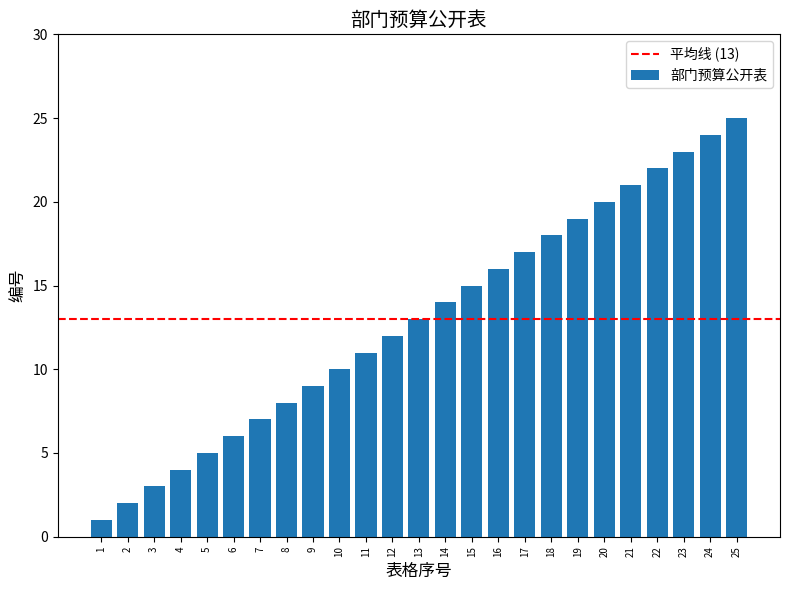

List the labels in order of value, largest first.

25, 24, 23, 22, 21, 20, 19, 18, 17, 16, 15, 14, 13, 12, 11, 10, 9, 8, 7, 6, 5, 4, 3, 2, 1